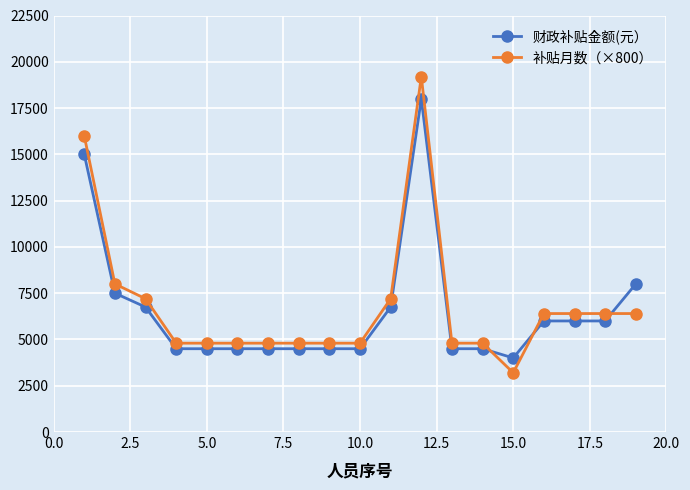

Rank the series by their maximum value, from highest to lowest.

补贴月数（×800）, 财政补贴金额(元）